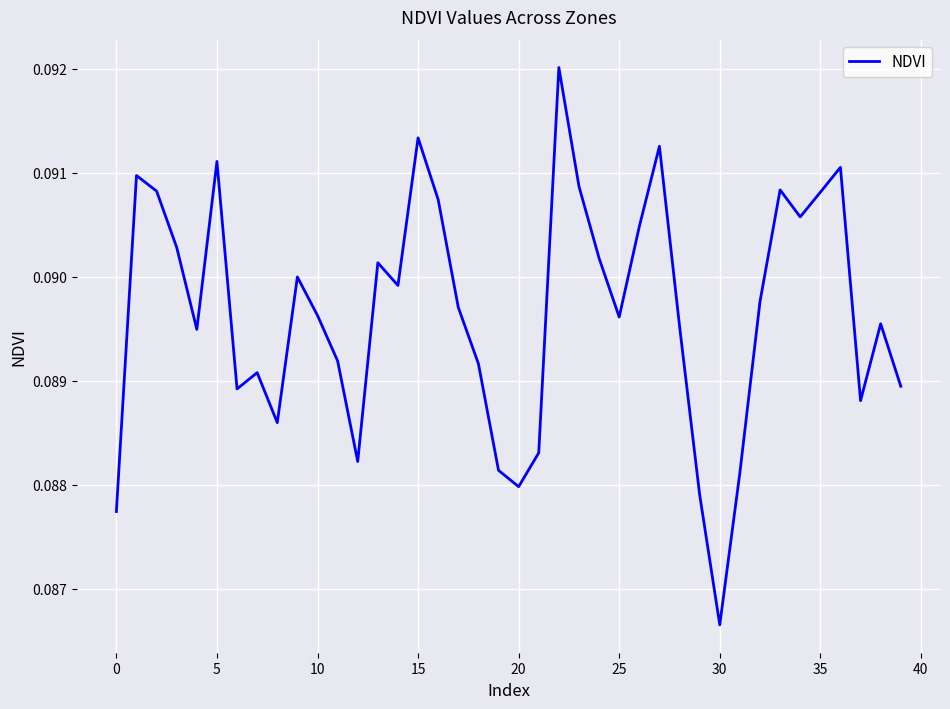

Is this an area chart (filled region under the line)?

No